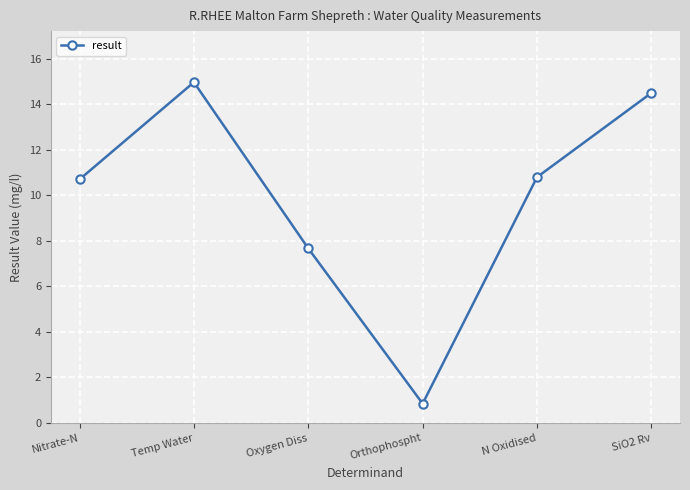

What is the smallest value displayed?

0.9